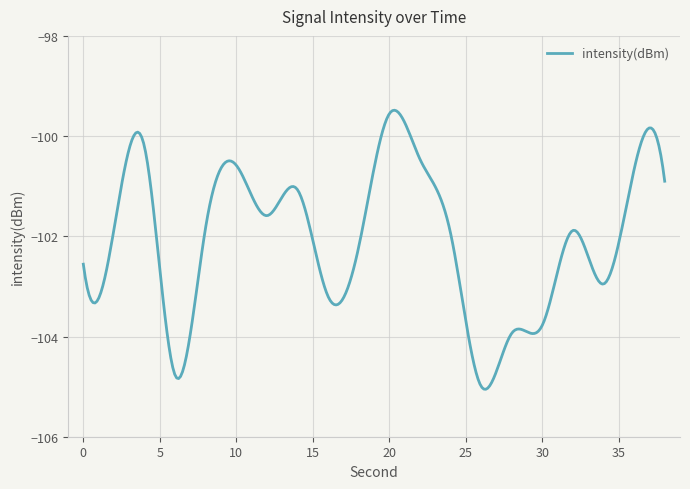

What is the difference between the maximum and minimum values?

5.6